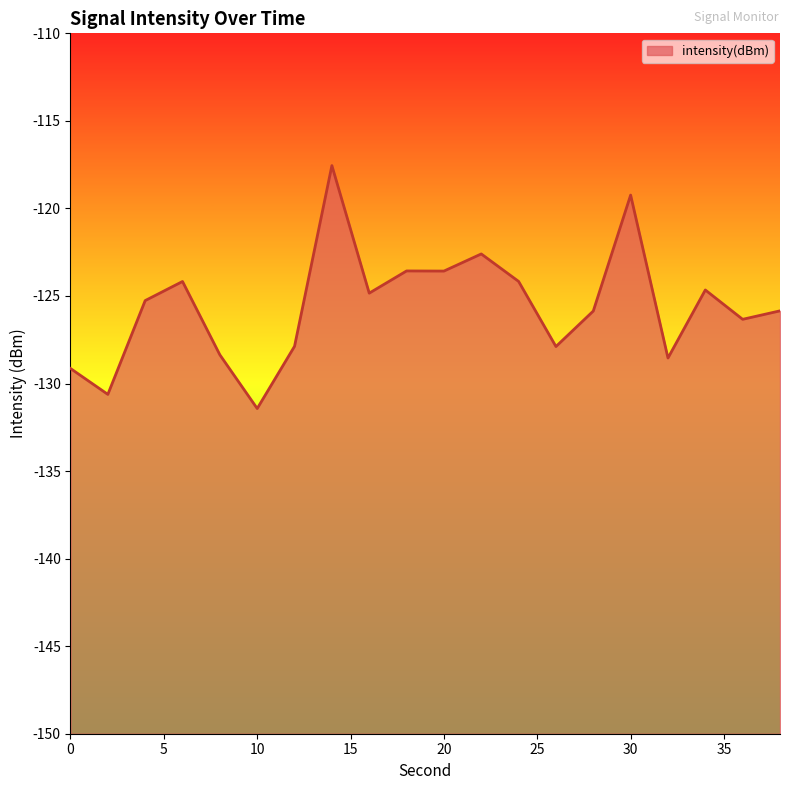

Which has a higher value, 32 or 36?

36